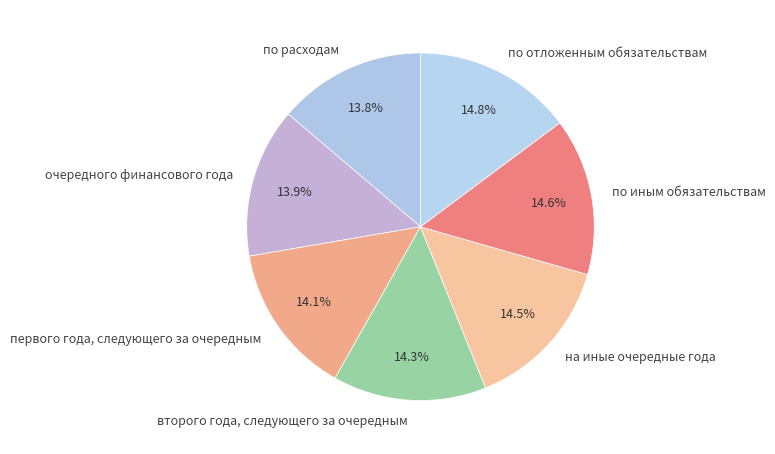

To the nearest percent, what is the difference between the largest and smallest slice percentages?

1%